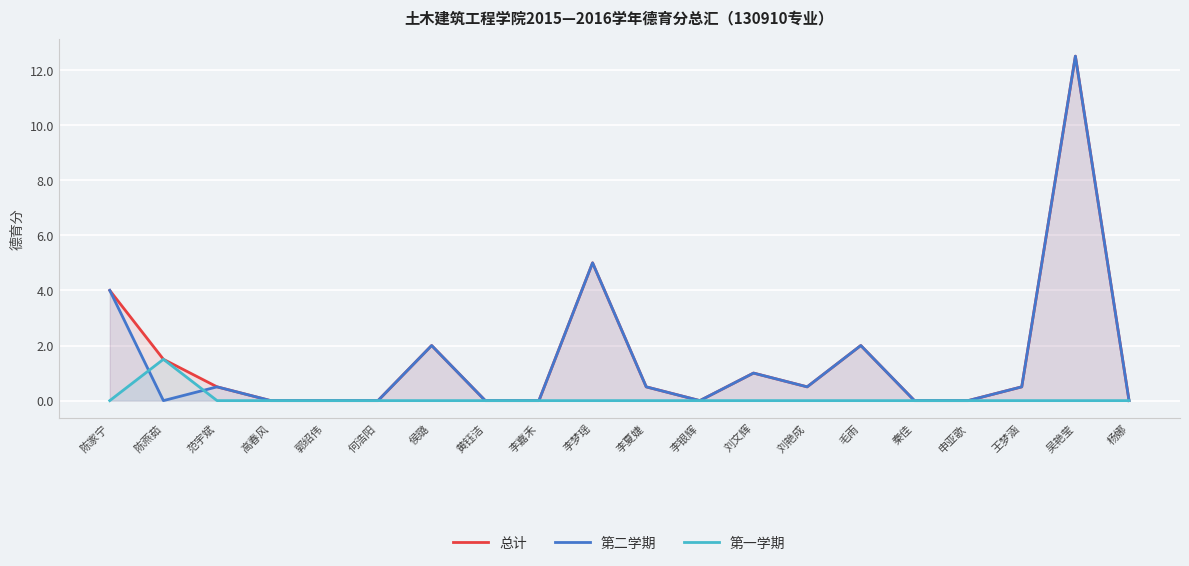

What is the difference between the maximum and minimum values in the 第一学期 series?

1.5